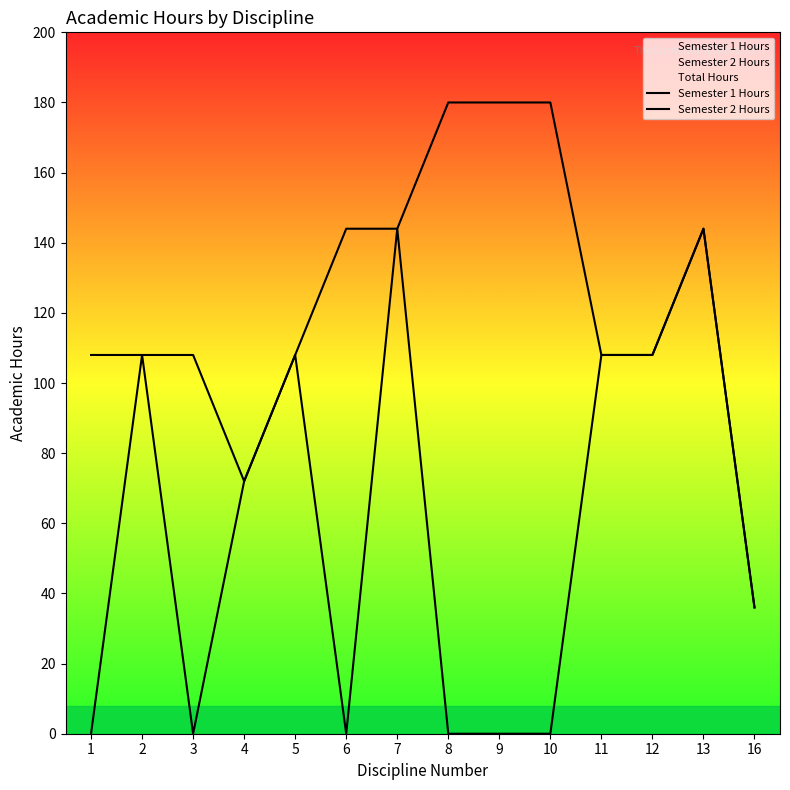

Which series has the largest total across all categories?

Semester 1 Hours